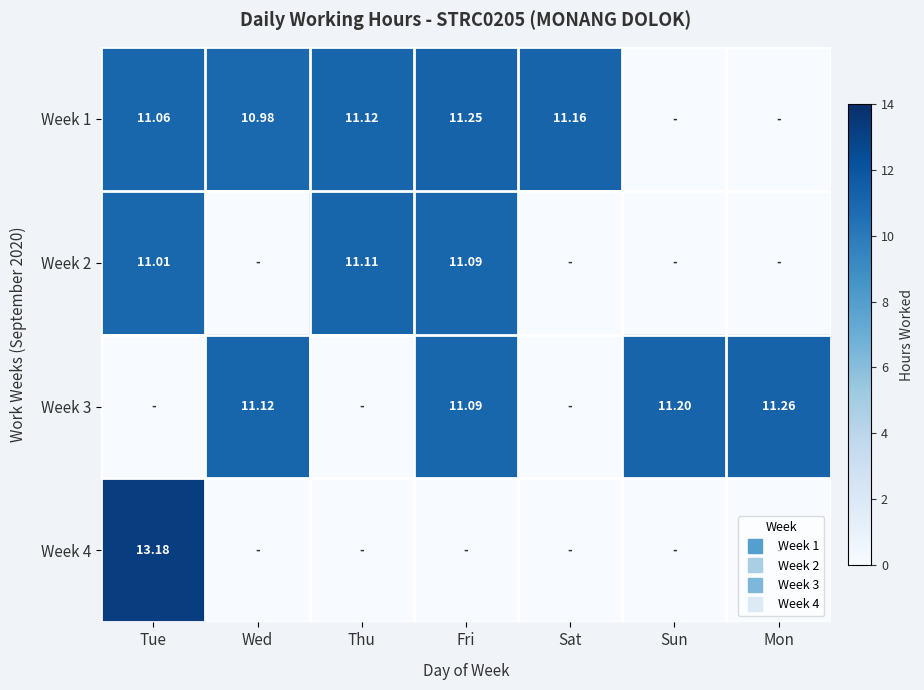

Which series has the largest range (max minus min)?

Week 4